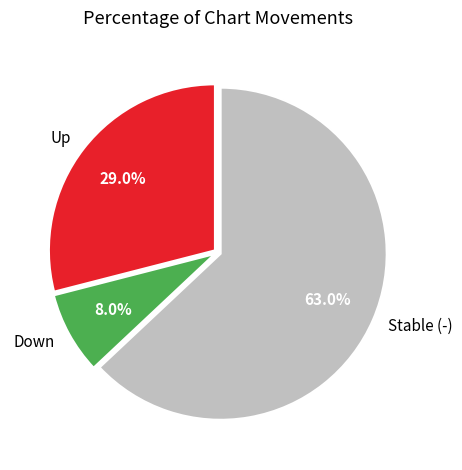

Count the number of slices in the pie.

3